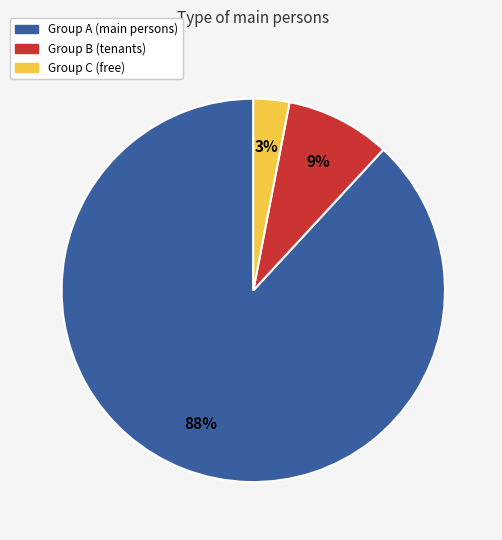

Is there any slice that represents more than half of the pie?

Yes